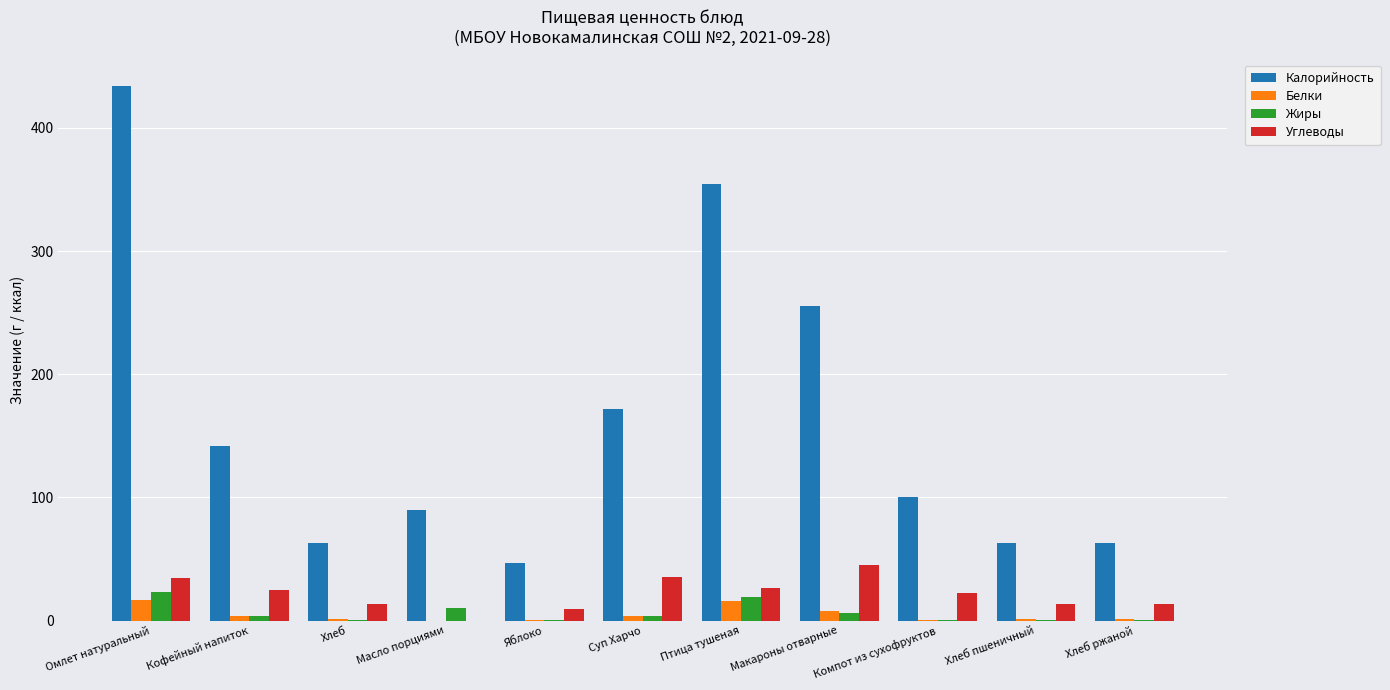

What is the maximum value for Жиры?

23.6